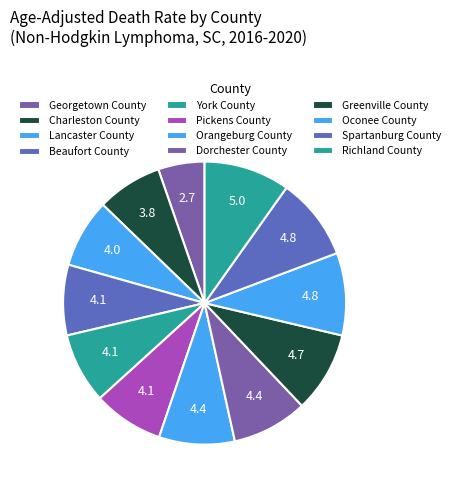

Rank the categories by value from highest to lowest.

Richland County, Oconee County, Spartanburg County, Greenville County, Orangeburg County, Dorchester County, Beaufort County, York County, Pickens County, Lancaster County, Charleston County, Georgetown County